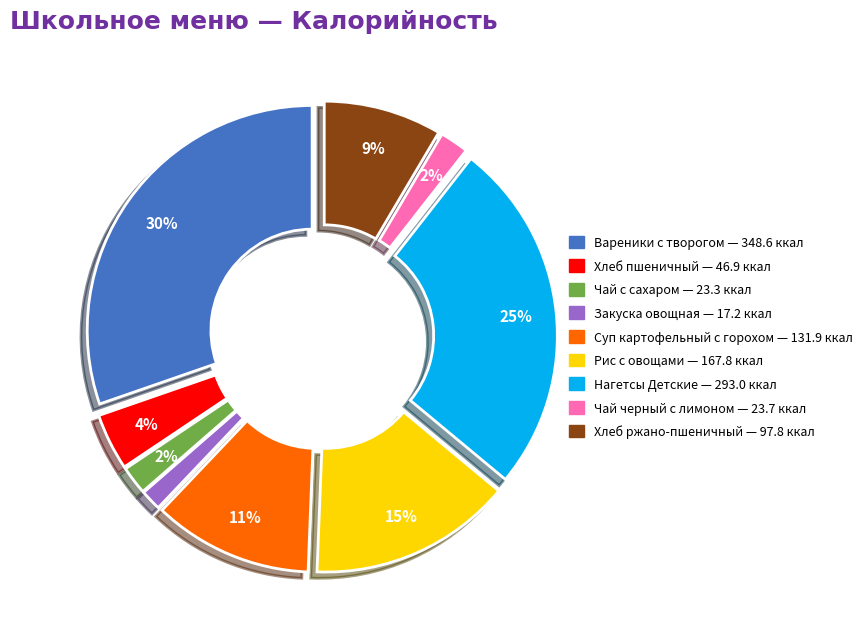

To the nearest percent, what is the difference between the Закуска овощная and Чай с сахаром slice percentages?

1%